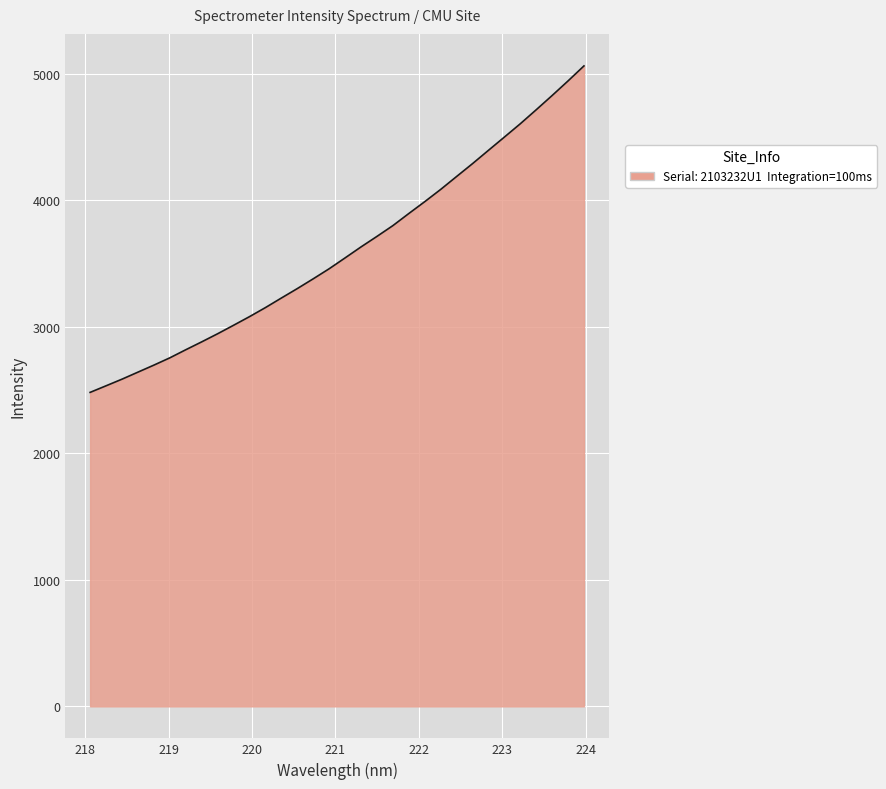

What is the smallest value displayed?

2481.8